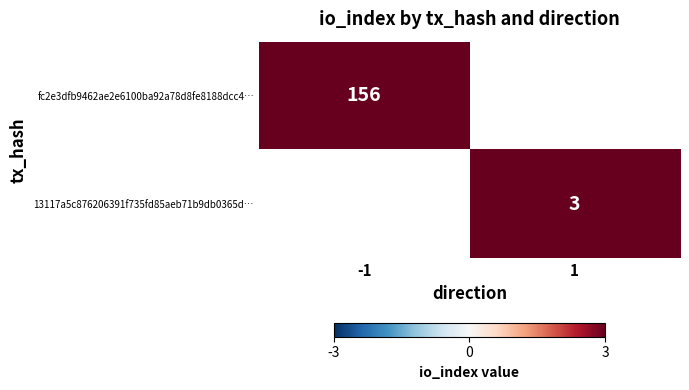

True or false: 13117a5c876206391f735fd85aeb71b9db0365d… has a value of 3 at 1.

True